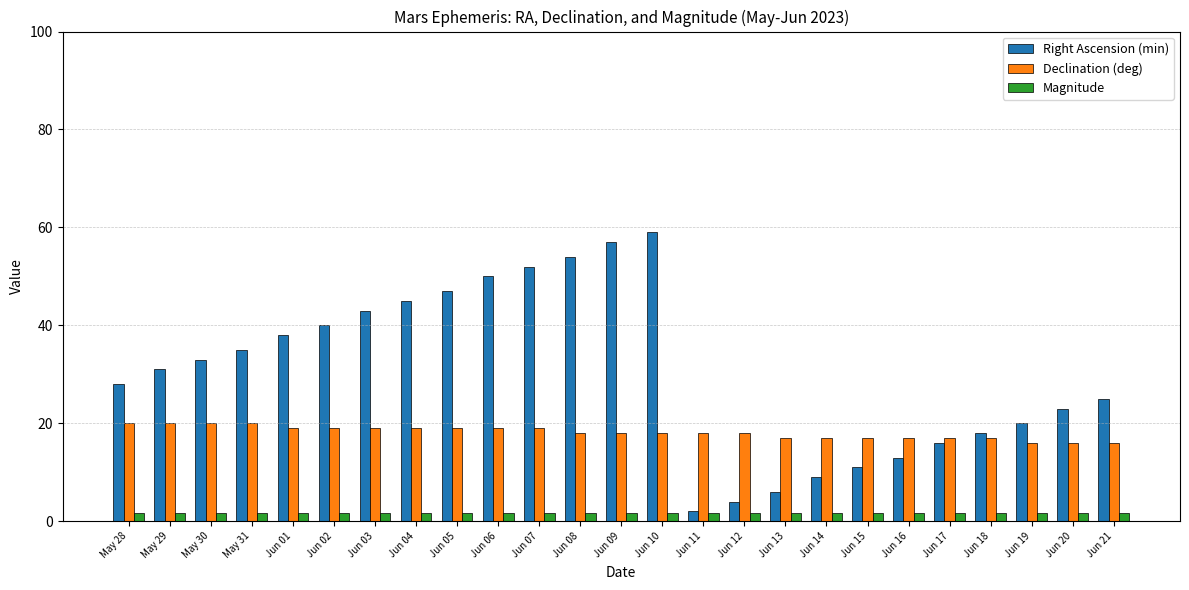

How many distinct data groups are displayed?

3